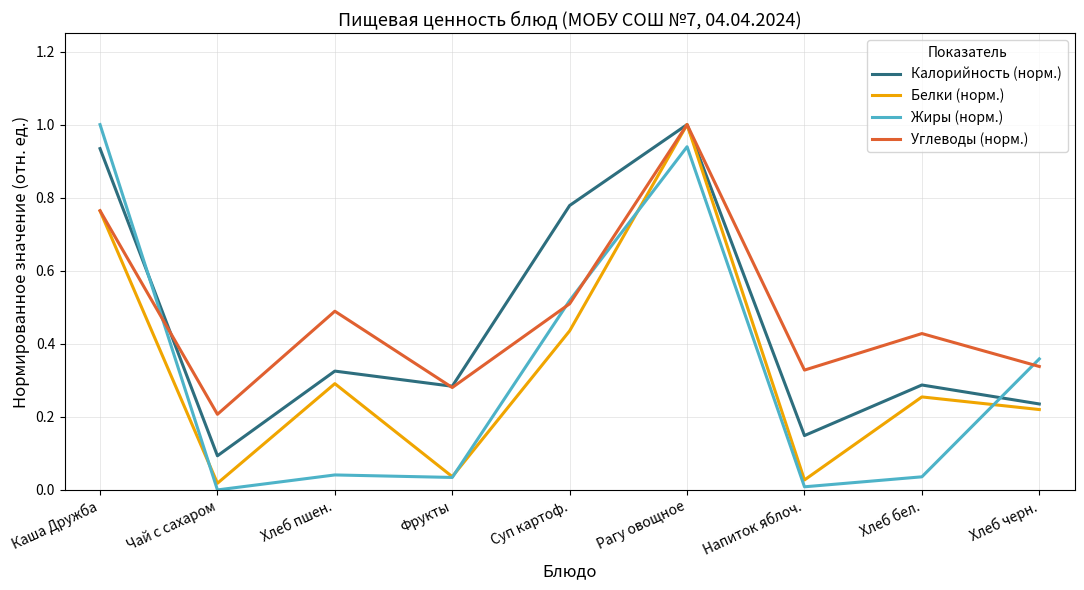

Where is the first local minimum for Белки (норм.)?

Чай с сахаром